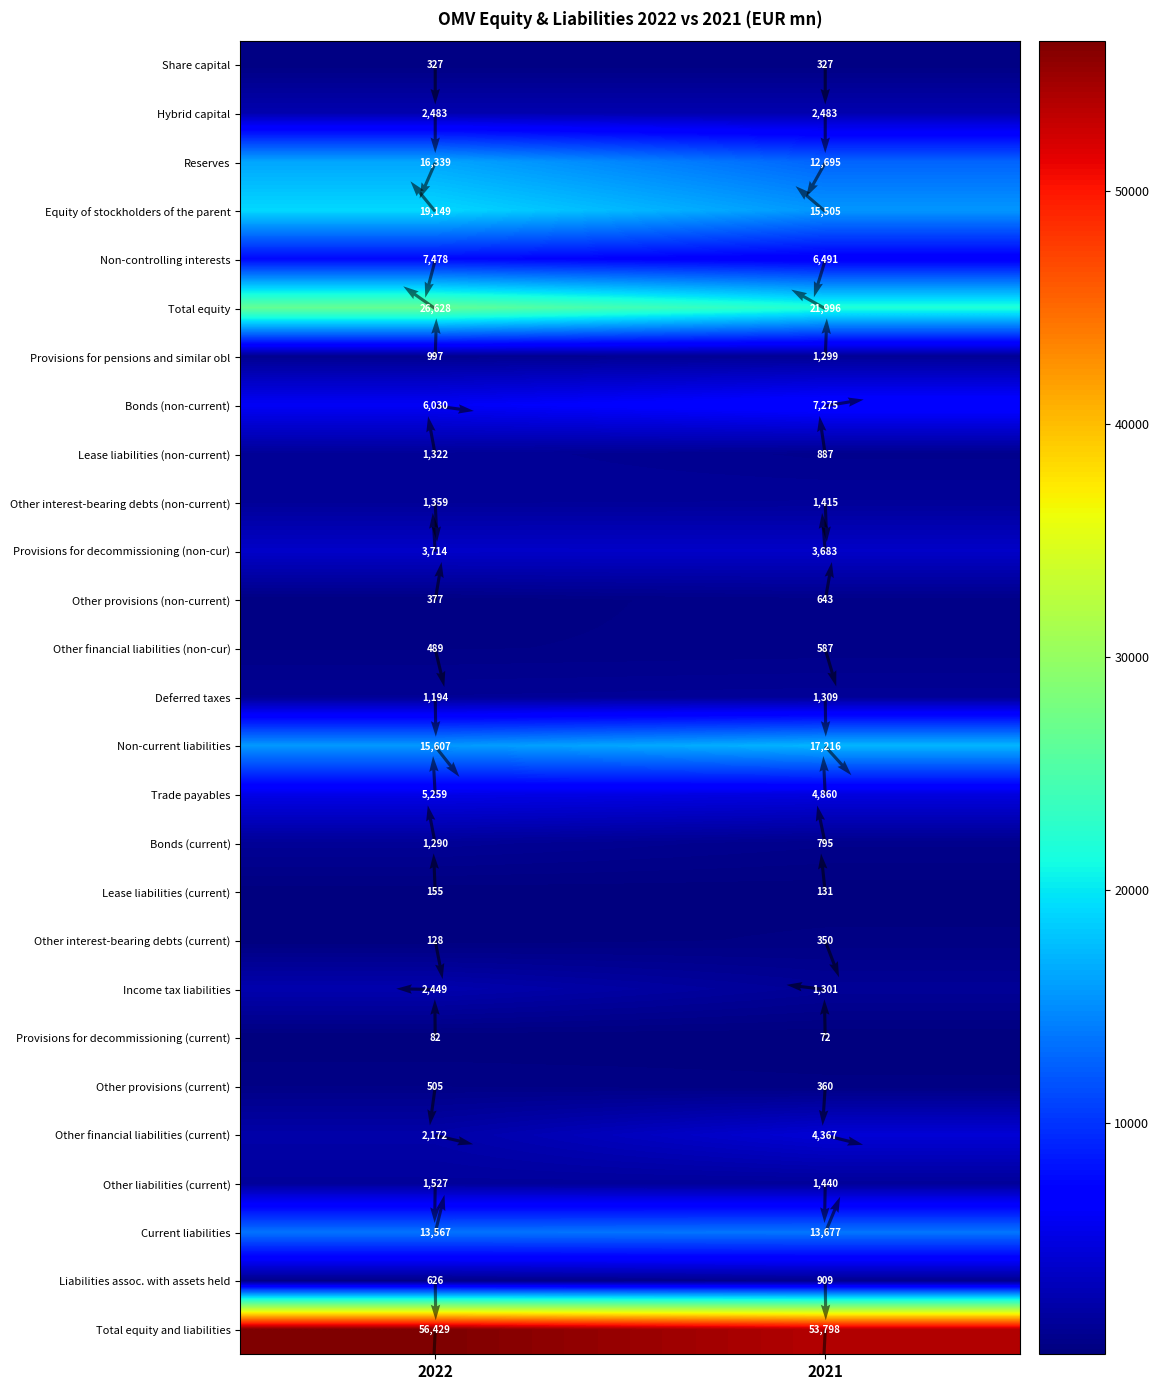

What is the total value across all series at 2022?

187682